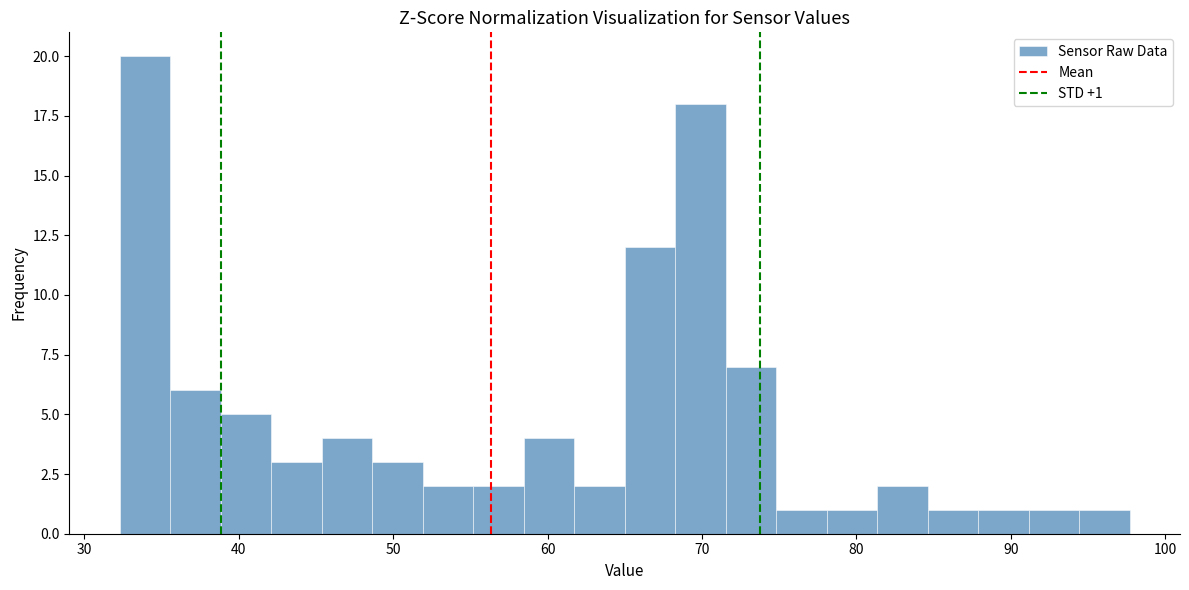

Around what value on the x-axis is the tallest bar? Give the approximate position of its centre, as read against the axis.

34